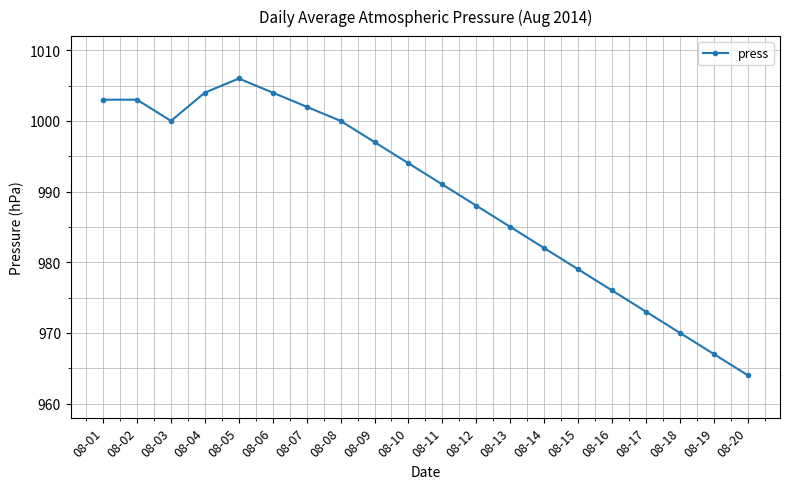

Reading left to right, list all the values displayed in this chart.

08-01=1003	08-02=1003	08-03=1000	08-04=1004	08-05=1006	08-06=1004	08-07=1002	08-08=1000	08-09=997	08-10=994	08-11=991	08-12=988	08-13=985	08-14=982	08-15=979	08-16=976	08-17=973	08-18=970	08-19=967	08-20=964